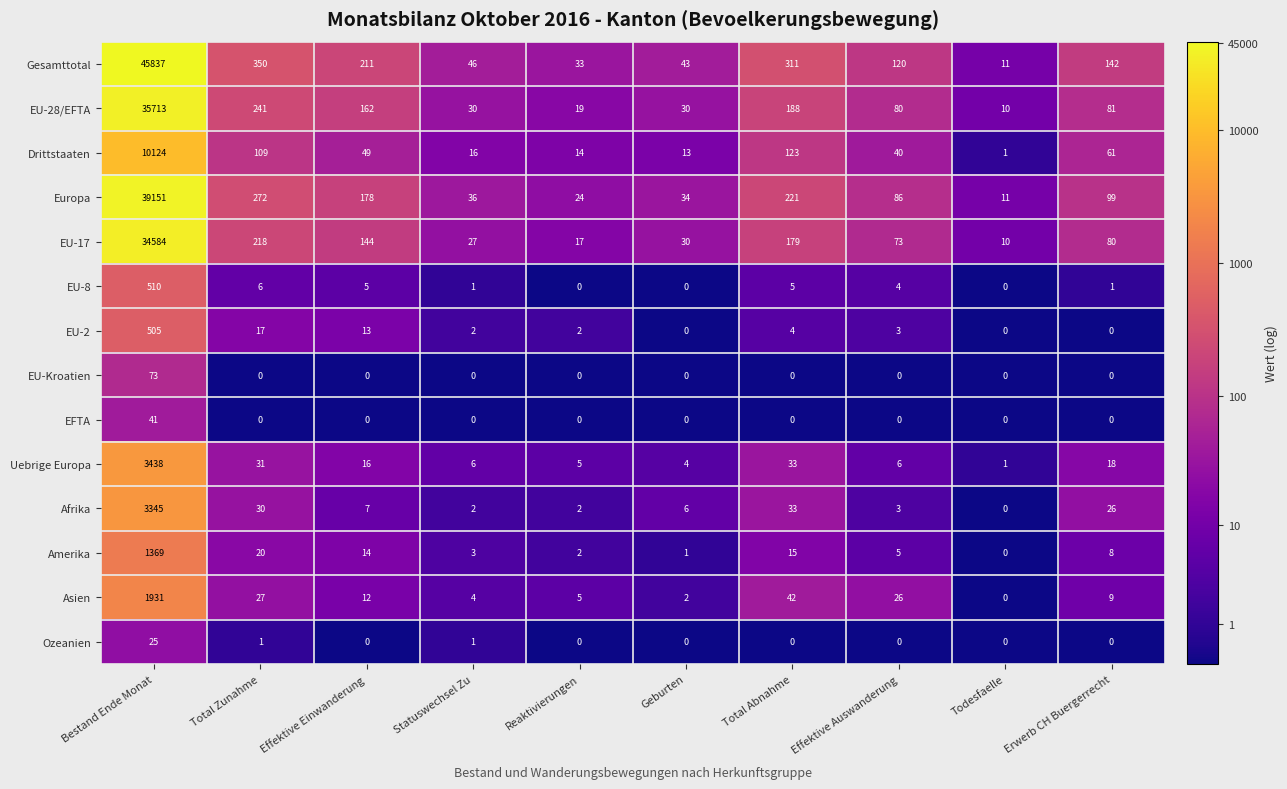

What is the difference between the Afrika values at Bestand Ende Monat and Total Abnahme?

3312